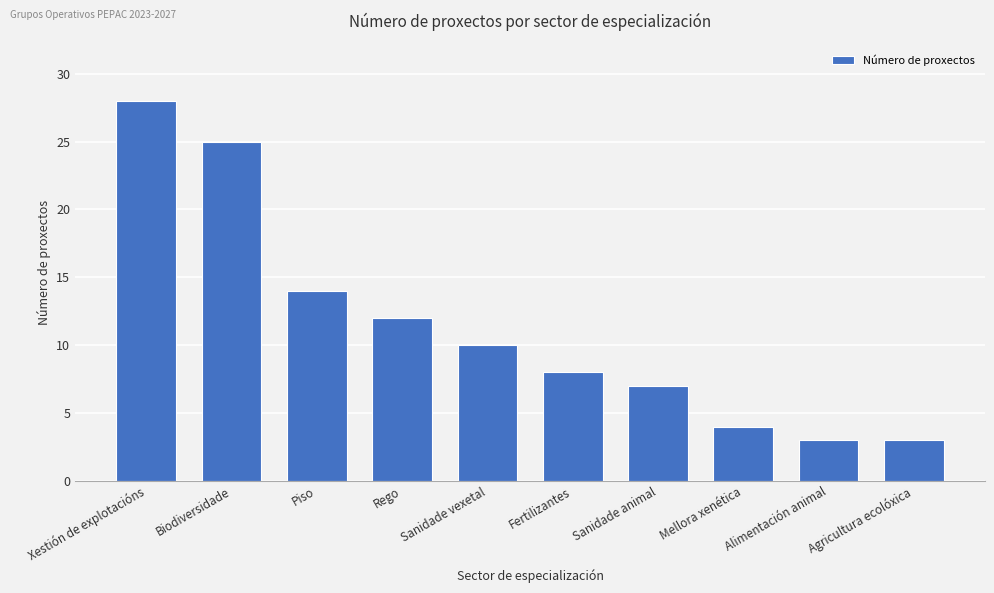

What is the average value?

11